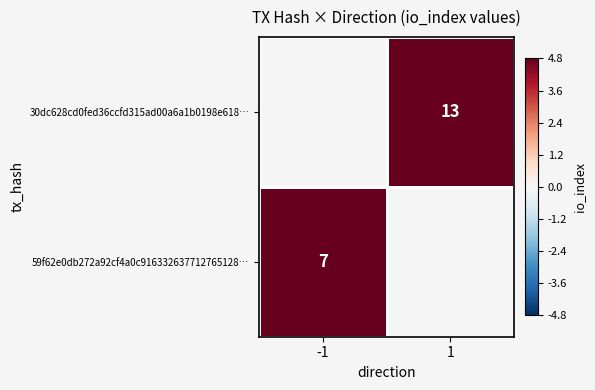

The value of 59f62e0db272a92cf4a0c916332637712765128… at -1 is 7. True or false?

True